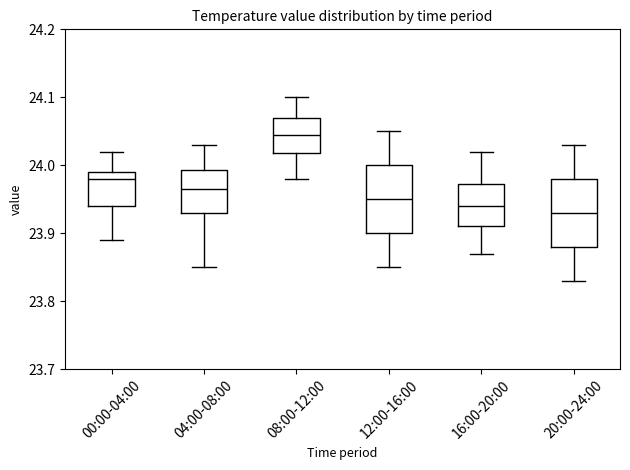

Reading left to right, read every box against the y-axis: the position of its median line, the range the box covers, and the ends of its whiskers. The values are not printed on the chart, so give them approximately, as read against the axis.

00:00-04:00: median 23.98, box 23.94 to 23.99, whiskers 23.89 to 24.02
04:00-08:00: median 23.97, box 23.93 to 23.99, whiskers 23.85 to 24.03
08:00-12:00: median 24.05, box 24.02 to 24.07, whiskers 23.98 to 24.10
12:00-16:00: median 23.95, box 23.90 to 24.00, whiskers 23.85 to 24.05
16:00-20:00: median 23.94, box 23.91 to 23.97, whiskers 23.87 to 24.02
20:00-24:00: median 23.93, box 23.88 to 23.98, whiskers 23.83 to 24.03